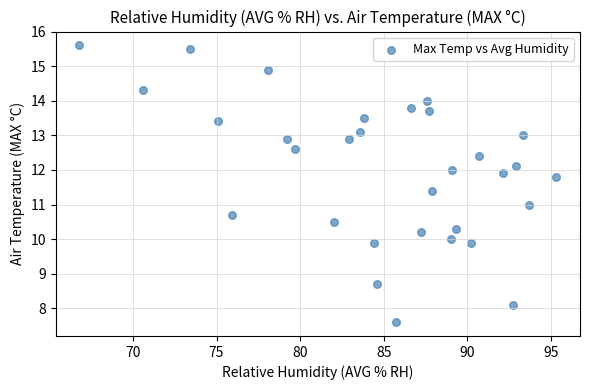

What is the range of X values (max minus min)?

28.5